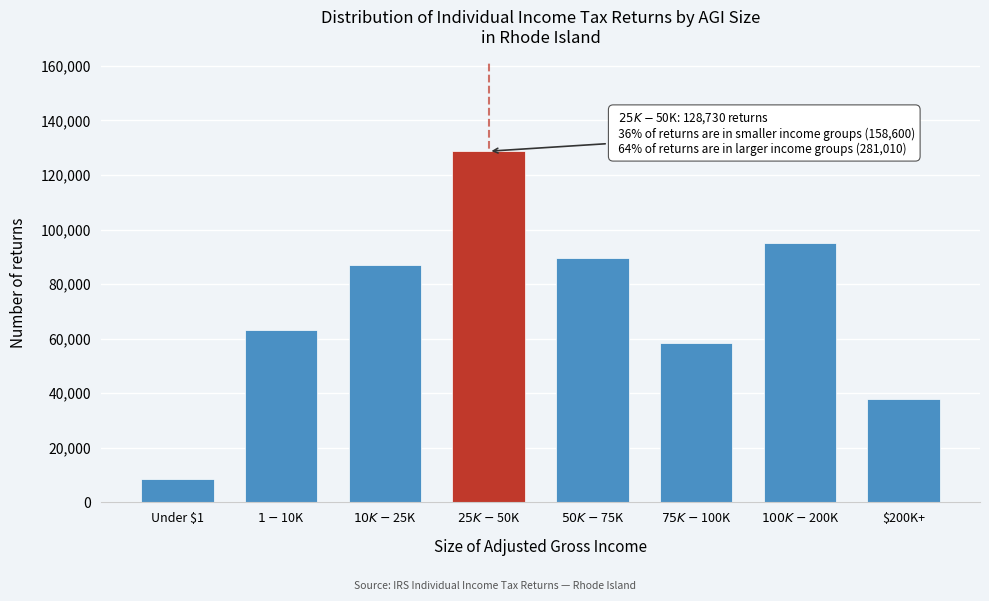

Reading left to right, extract all data points from this chart.

8480	63080	87040	128730	89450	58360	95220	37980